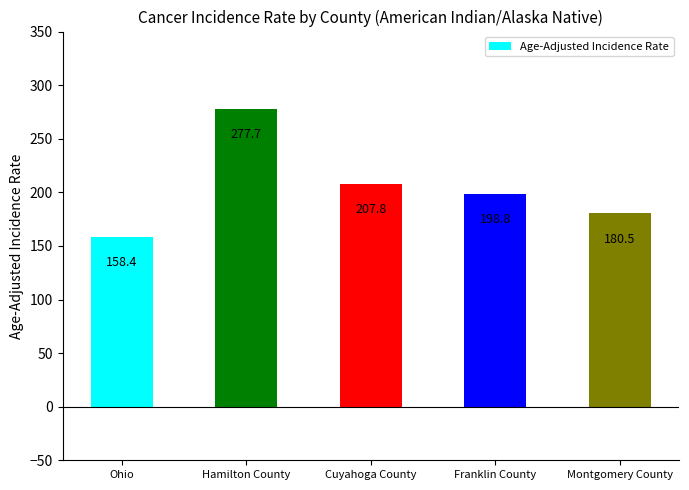

Which label corresponds to the smallest value in the chart?

Ohio